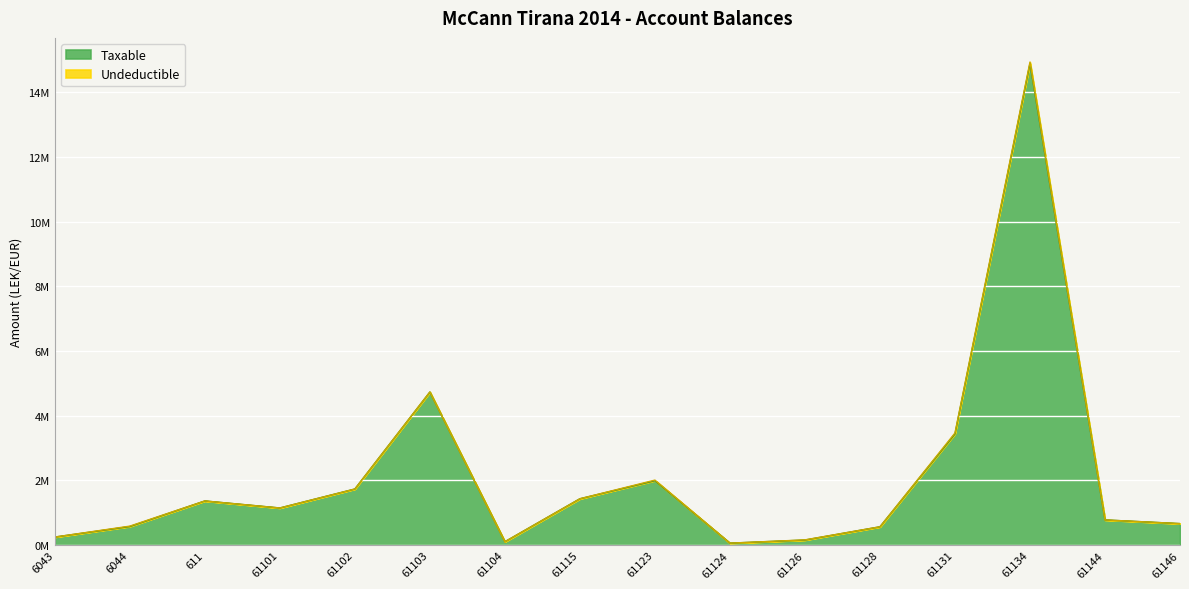

Does the chart display data point markers on the line(s)?

No